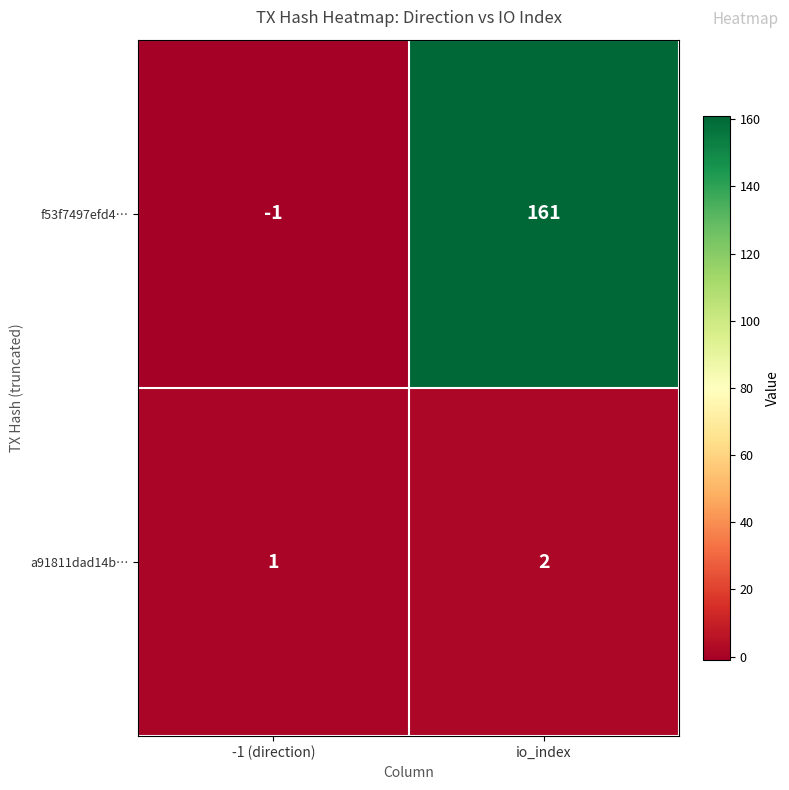

The f53f7497efd4… series shows -1 at -1 (direction). True or false?

True